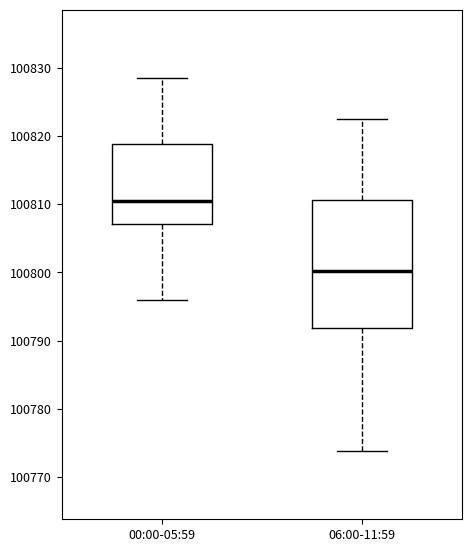

Reading left to right, read every box against the y-axis: the position of its median line, the range the box covers, and the ends of its whiskers. The values are not printed on the chart, so give them approximately, as read against the axis.

00:00-05:59: median 100811, box 100807 to 100819, whiskers 100796 to 100829
06:00-11:59: median 100800, box 100792 to 100811, whiskers 100774 to 100823